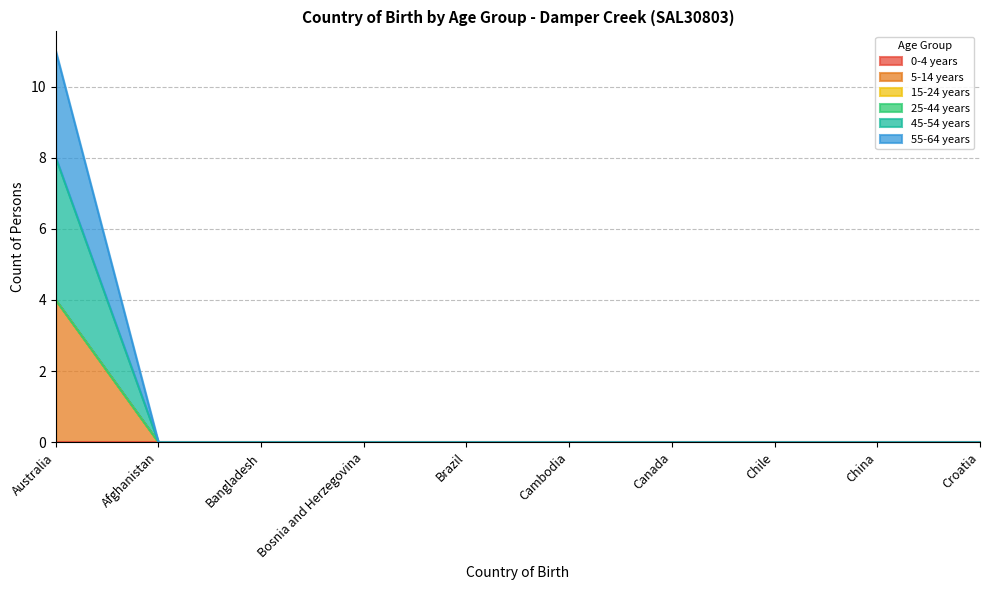

What is the highest value of the 45-54 years series?

4